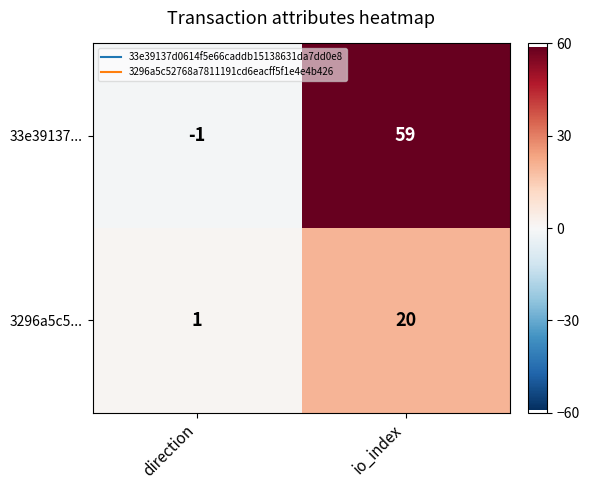

What is the difference between the maximum and minimum values in the 3296a5c5... series?

19